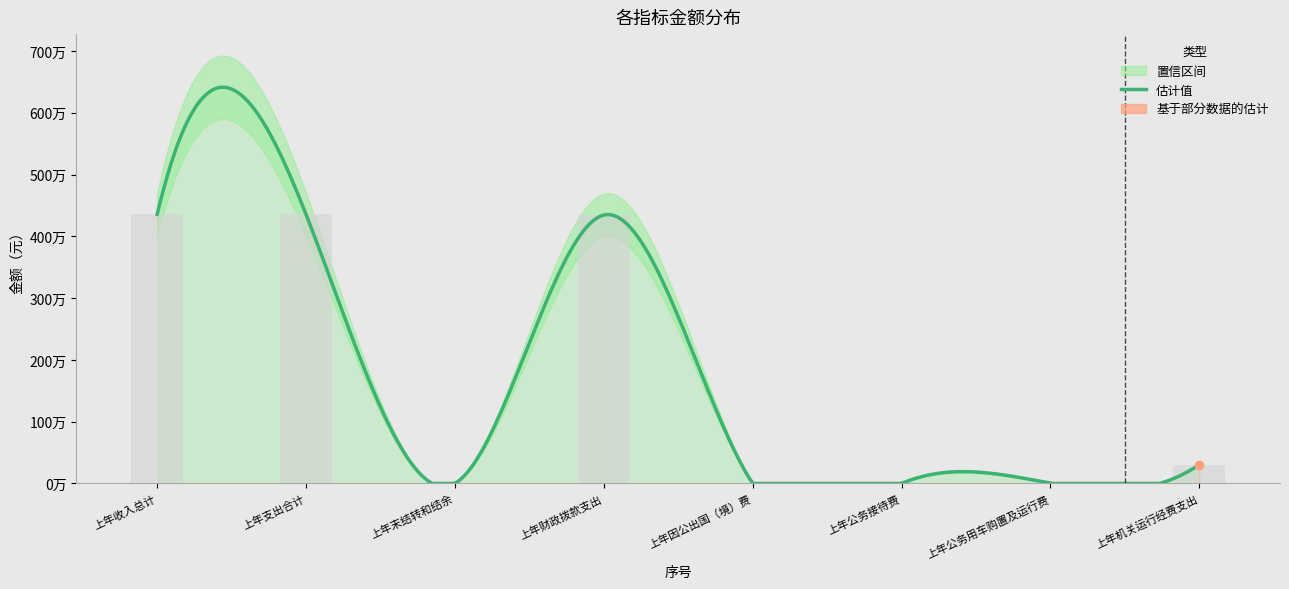

At which label does the data first exceed 303135?

上年收入总计